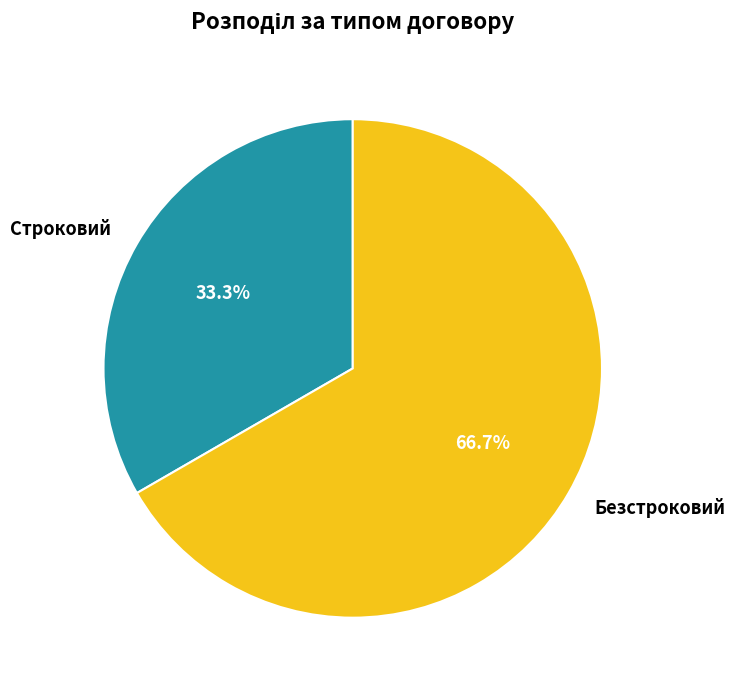

Count the number of slices in the pie.

2